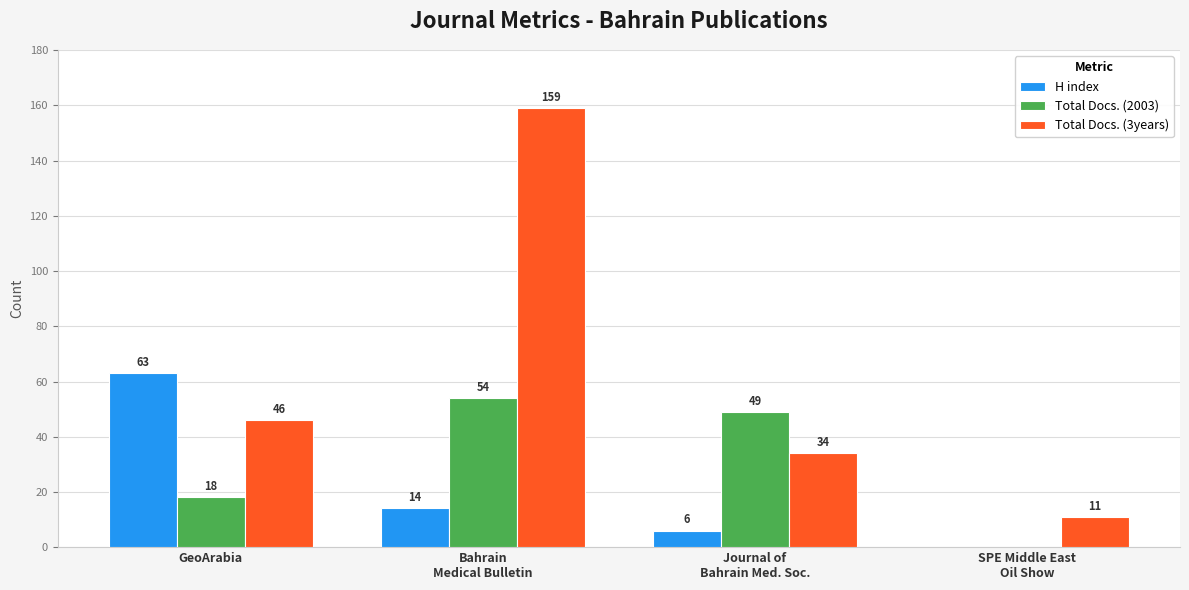

What is the sum of the Total Docs. (3years) values at Bahrain
Medical Bulletin and SPE Middle East
Oil Show?

170